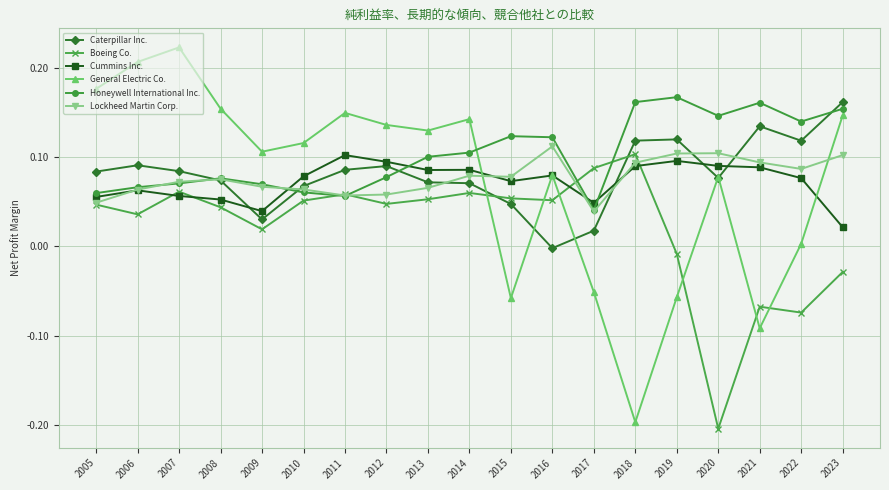

At which category does General Electric Co. reach its first local peak?

2007